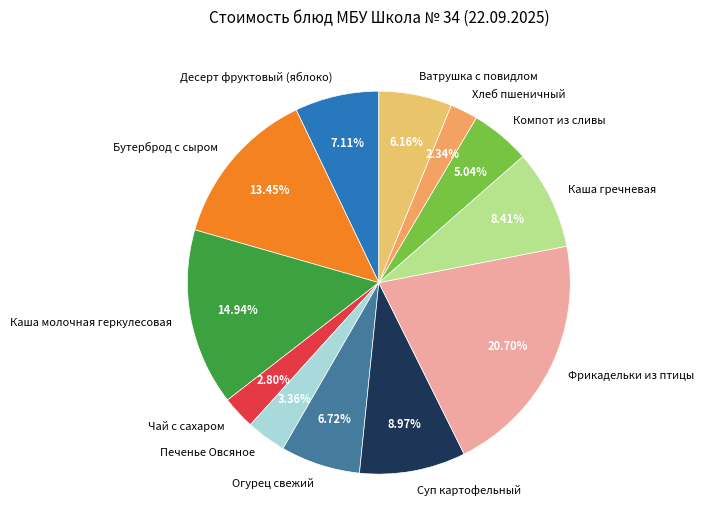

True or false: Каша молочная геркулесовая accounts for 15% of the total.

True